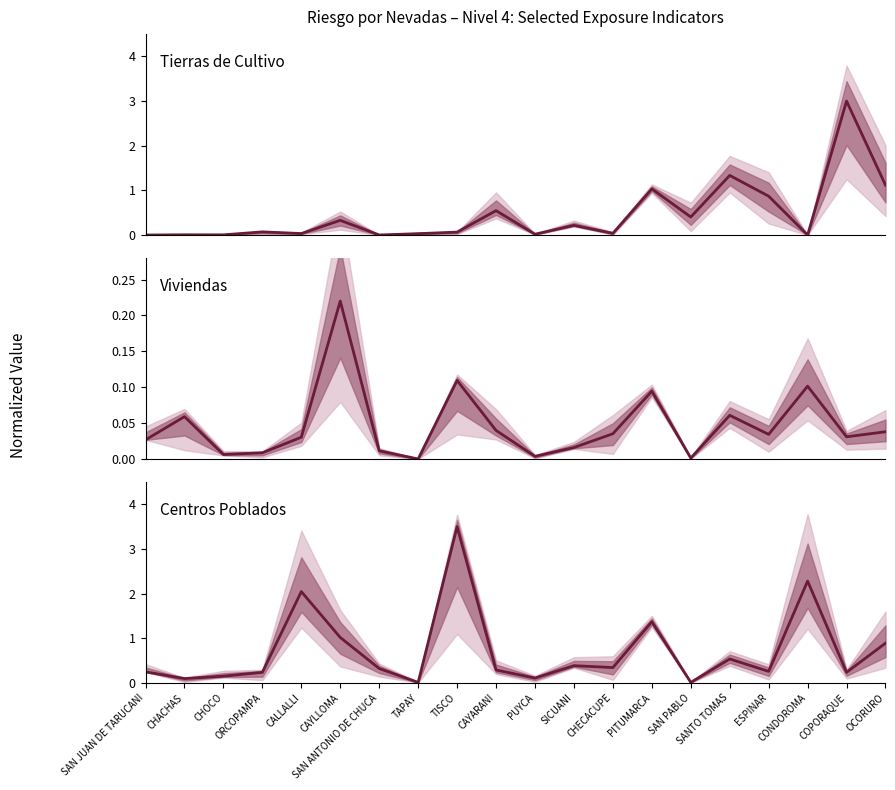

What is the label of the 5th point from the right?

SANTO TOMAS